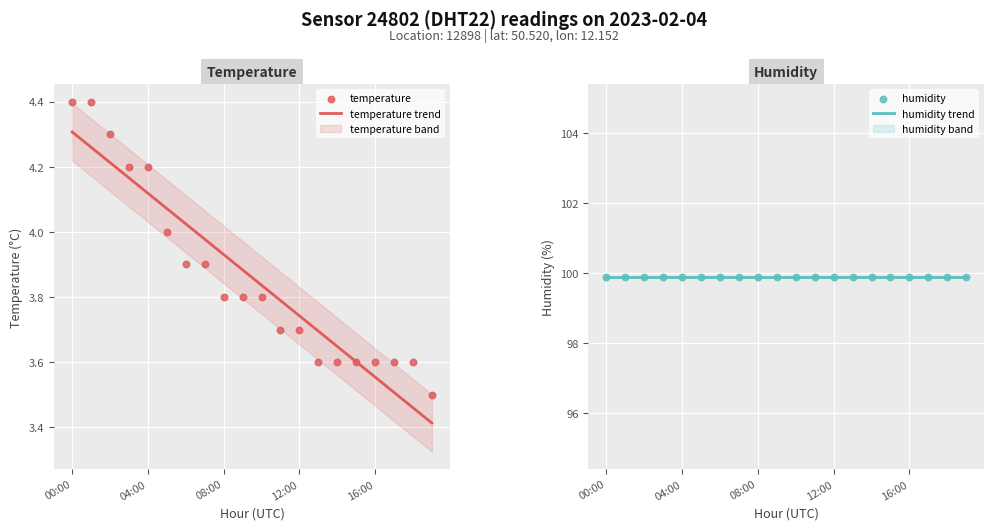

At which category is the sum across all series the highest?

00:00